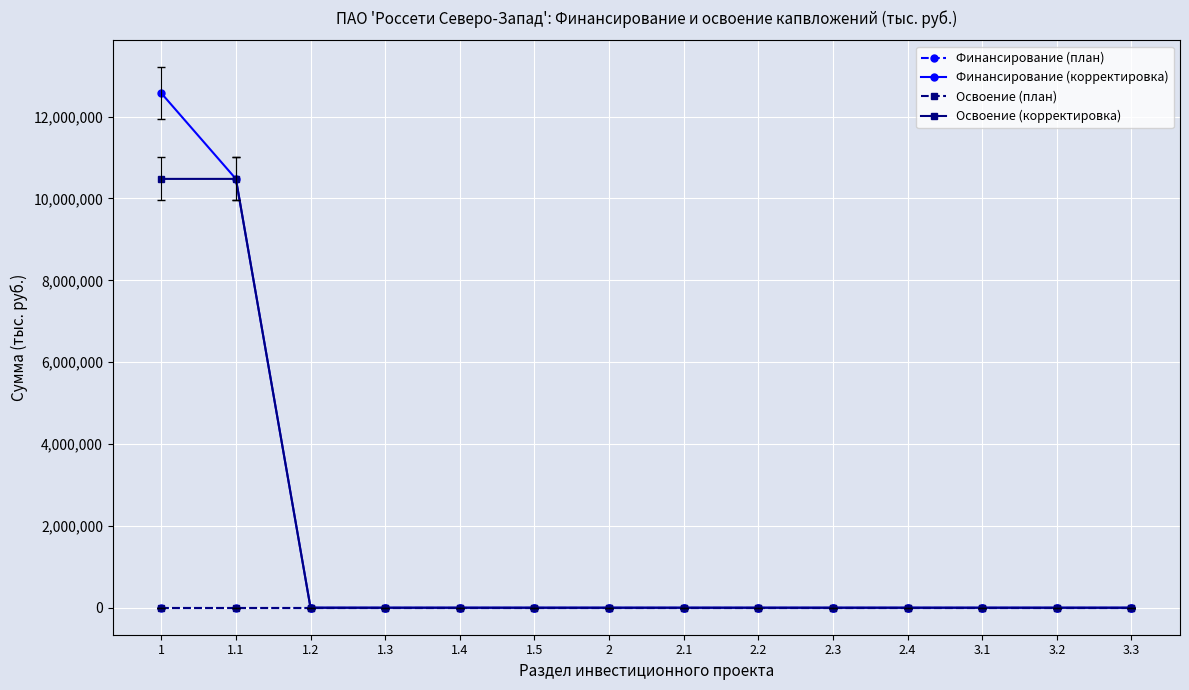

Reading left to right, what are all the values shown in this chart?

Финансирование (план): 1=0	1.1=0	1.2=0	1.3=0	1.4=0	1.5=0	2=0	2.1=0	2.2=0	2.3=0	2.4=0	3.1=0	3.2=0	3.3=0
Финансирование (корректировка): 1=12573724	1.1=10478103	1.2=0	1.3=0	1.4=0	1.5=0	2=0	2.1=0	2.2=0	2.3=0	2.4=0	3.1=0	3.2=0	3.3=0
Освоение (план): 1=0	1.1=0	1.2=0	1.3=0	1.4=0	1.5=0	2=0	2.1=0	2.2=0	2.3=0	2.4=0	3.1=0	3.2=0	3.3=0
Освоение (корректировка): 1=10478103	1.1=10478103	1.2=0	1.3=0	1.4=0	1.5=0	2=0	2.1=0	2.2=0	2.3=0	2.4=0	3.1=0	3.2=0	3.3=0